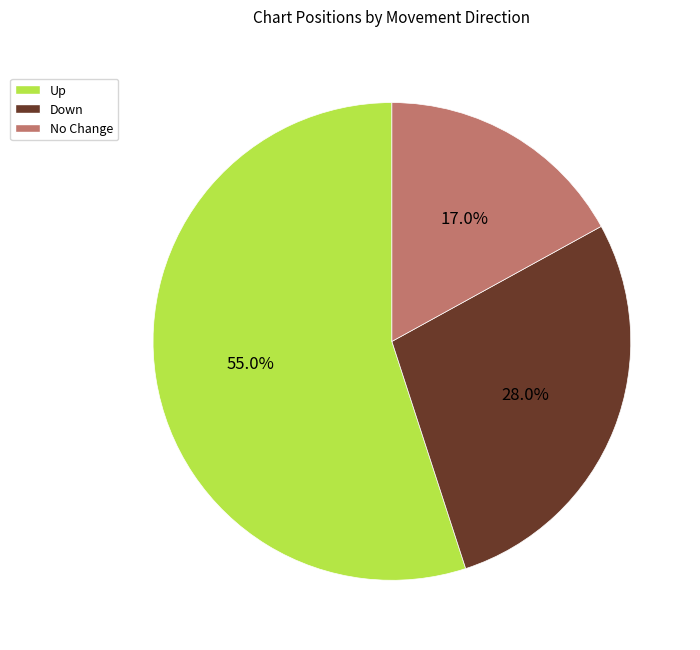

Do Up and No Change together represent more than half of the pie?

Yes